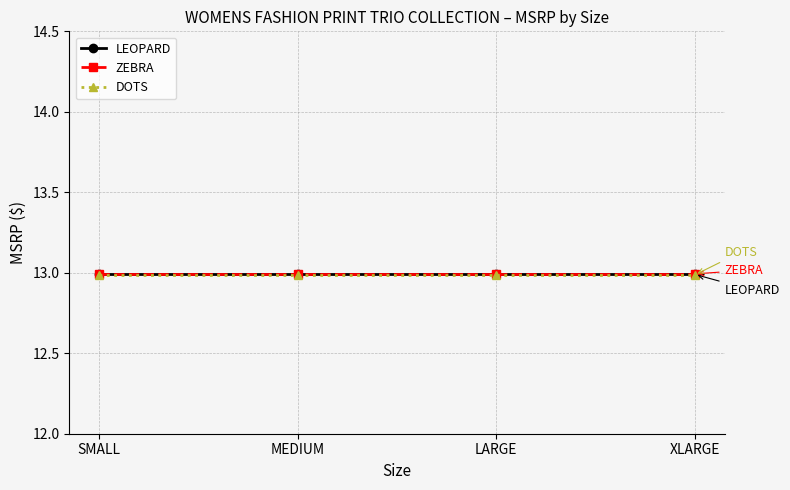

True or false: DOTS and ZEBRA cross at least once.

False